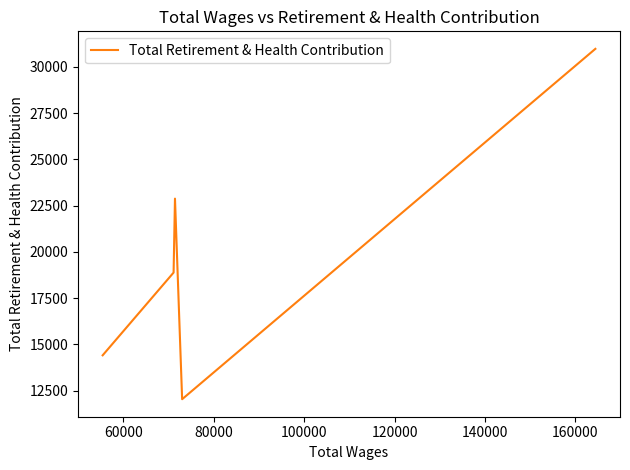

True or false: the data has more than 2 interior local peaks.

False